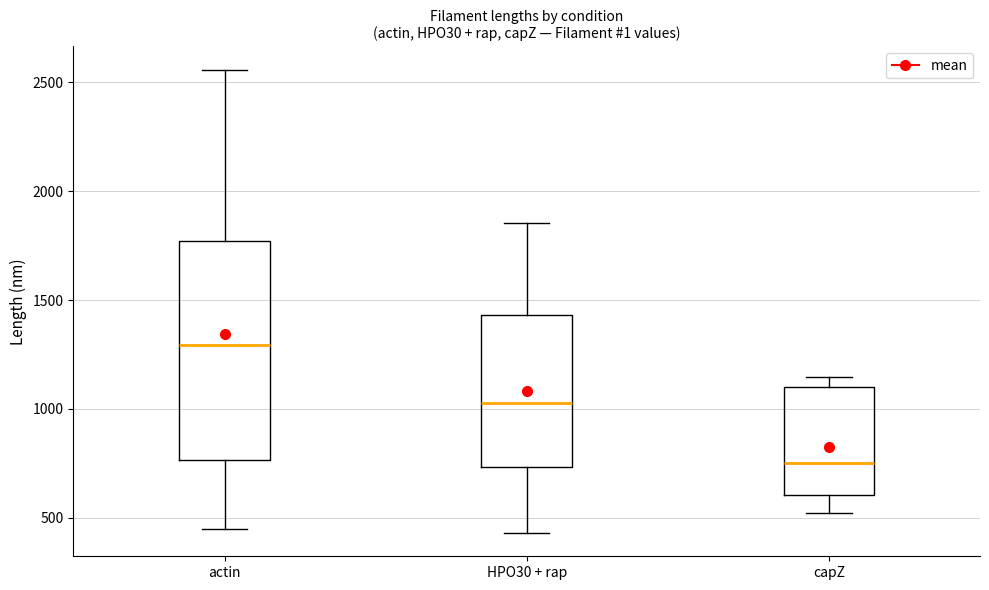

Where is the upper edge of the box for actin on the y-axis? The values are not printed on the chart, so give them approximately, as read against the axis.

1750